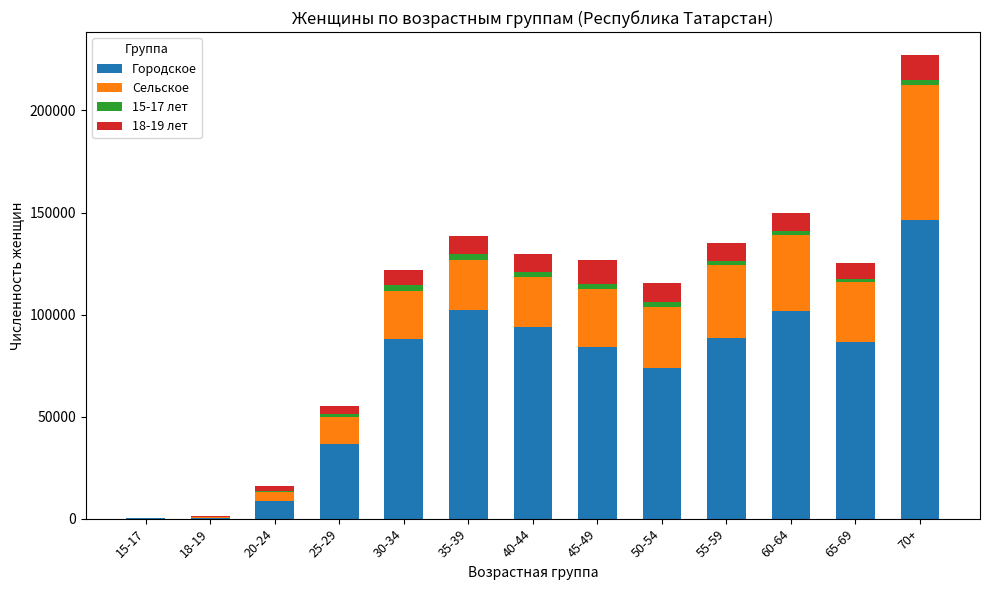

What is the difference between the Городское values at 70+ and 30-34?

58709